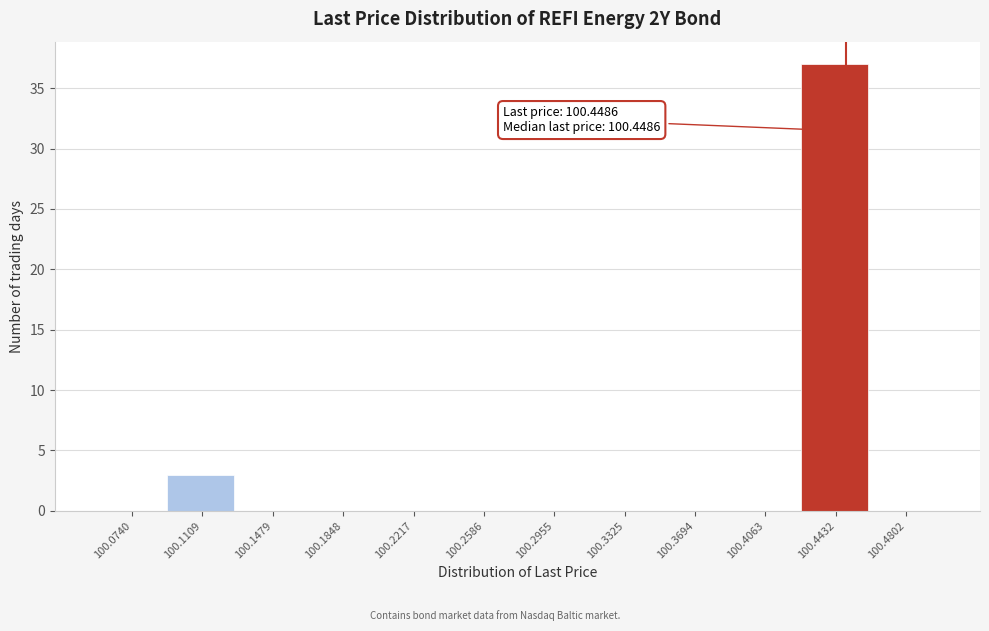

Over which range of the x-axis is the bar tallest?

100.425 to 100.460